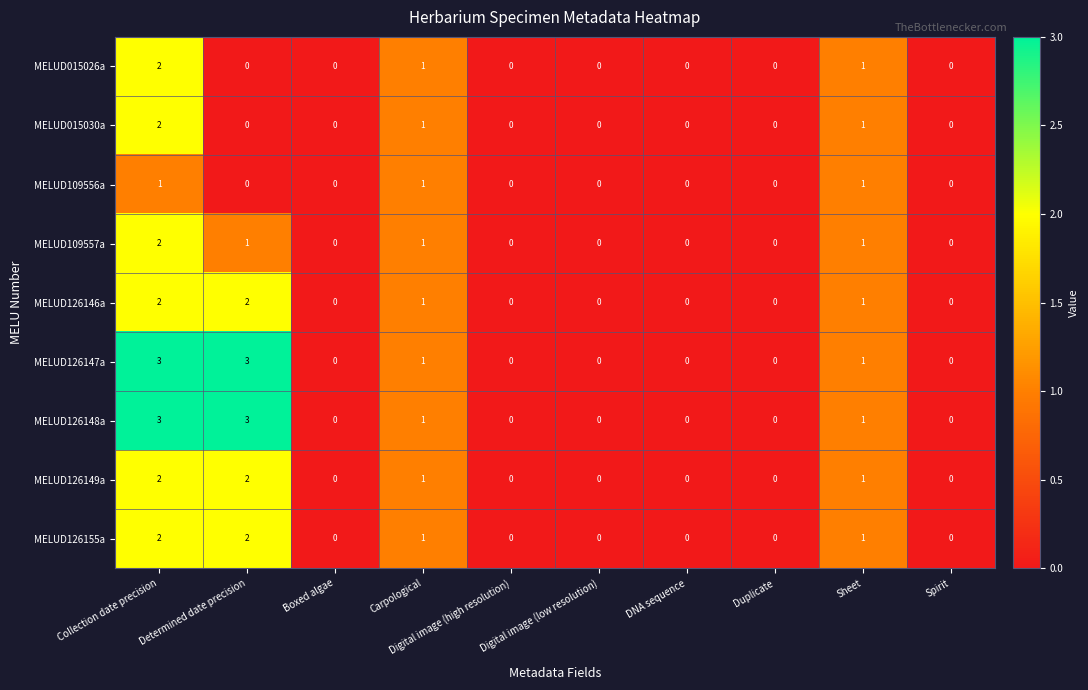

What is the sum of all MELUD126148a values?

8